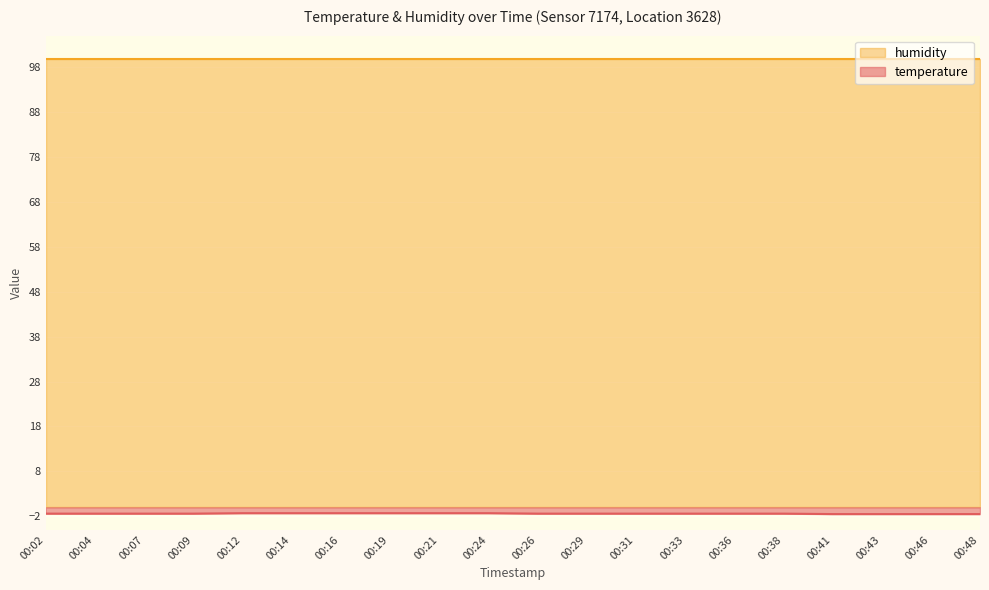

At which category does the chart reach its minimum across all series?

00:41